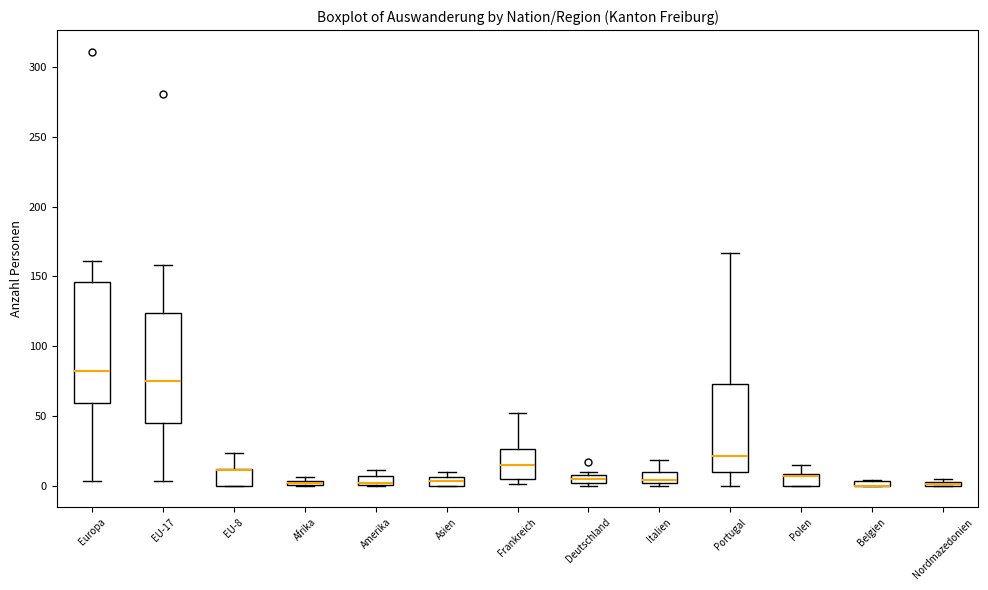

Where is the upper edge of the box for Frankreich on the y-axis? The values are not printed on the chart, so give them approximately, as read against the axis.

25